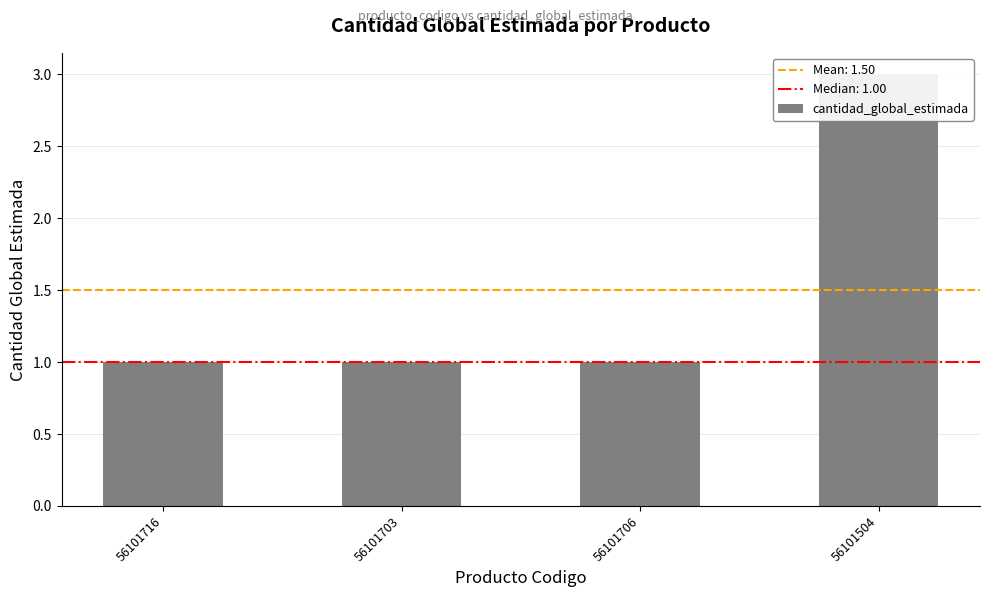

Reading left to right, extract all data points from this chart.

1	1	1	3